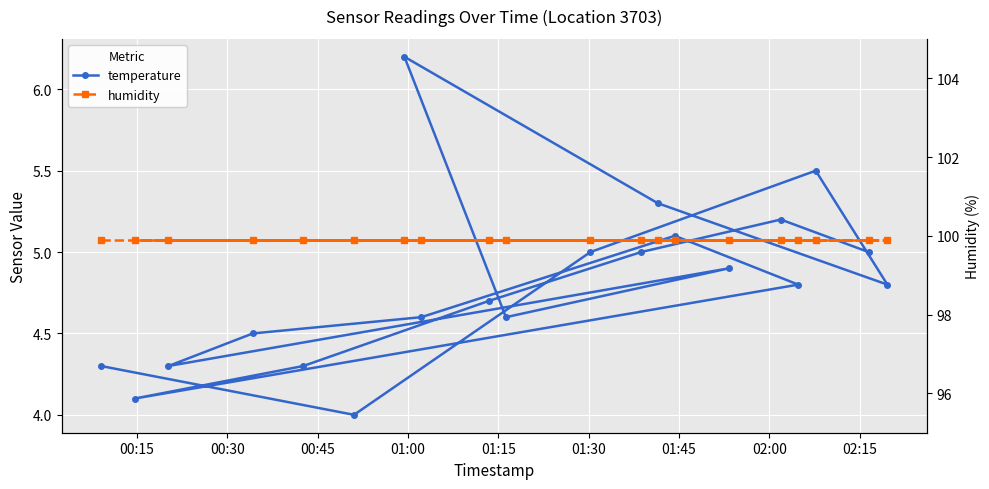

In temperature, how many points are higher than both neighbors (excluding endpoints)?

5